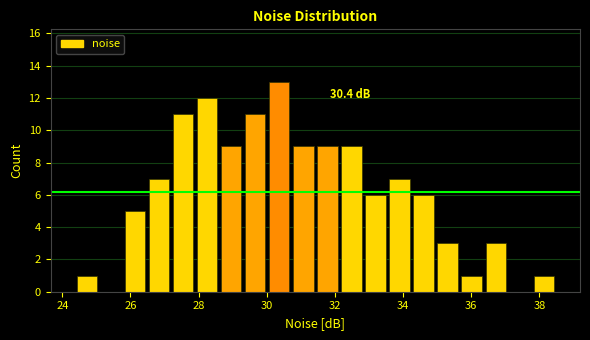

Around what value on the x-axis is the tallest bar? Give the approximate position of its centre, as read against the axis.

30.4